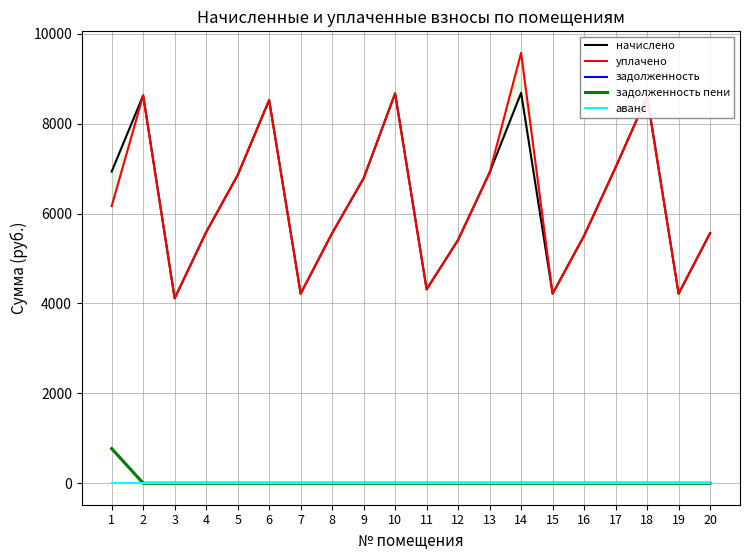

The начислено series shows 4216.3 at 19. True or false?

True